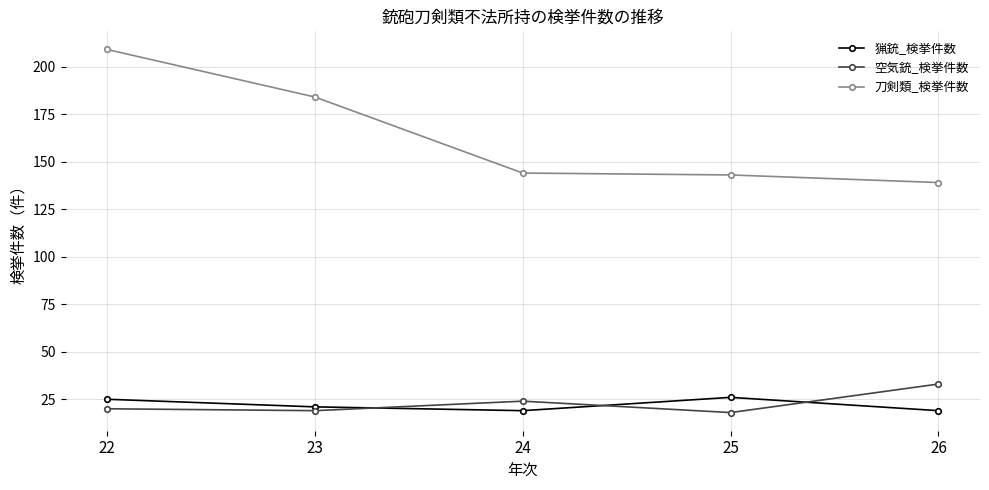

What is the approximate value of 刀剣類_検挙件数 at 23, to the nearest 5?

185